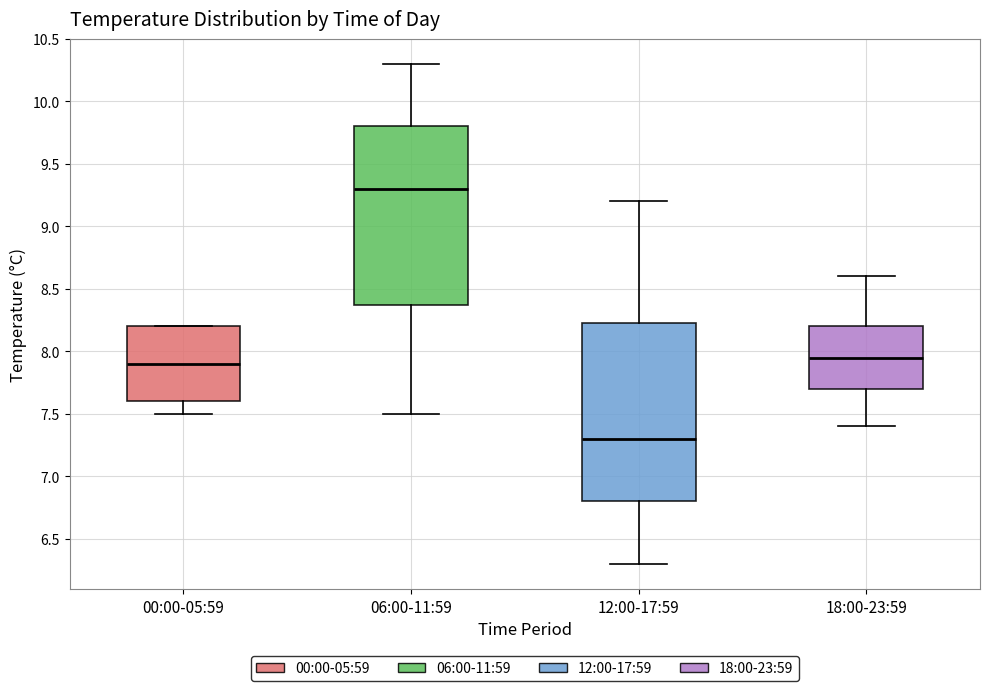

Reading left to right, read every box against the y-axis: the position of its median line, the range the box covers, and the ends of its whiskers. The values are not printed on the chart, so give them approximately, as read against the axis.

00:00-05:59: median 7.90, box 7.60 to 8.20, whiskers 7.50 to 8.20
06:00-11:59: median 9.30, box 8.40 to 9.80, whiskers 7.50 to 10.30
12:00-17:59: median 7.30, box 6.80 to 8.25, whiskers 6.30 to 9.20
18:00-23:59: median 7.95, box 7.70 to 8.20, whiskers 7.40 to 8.60